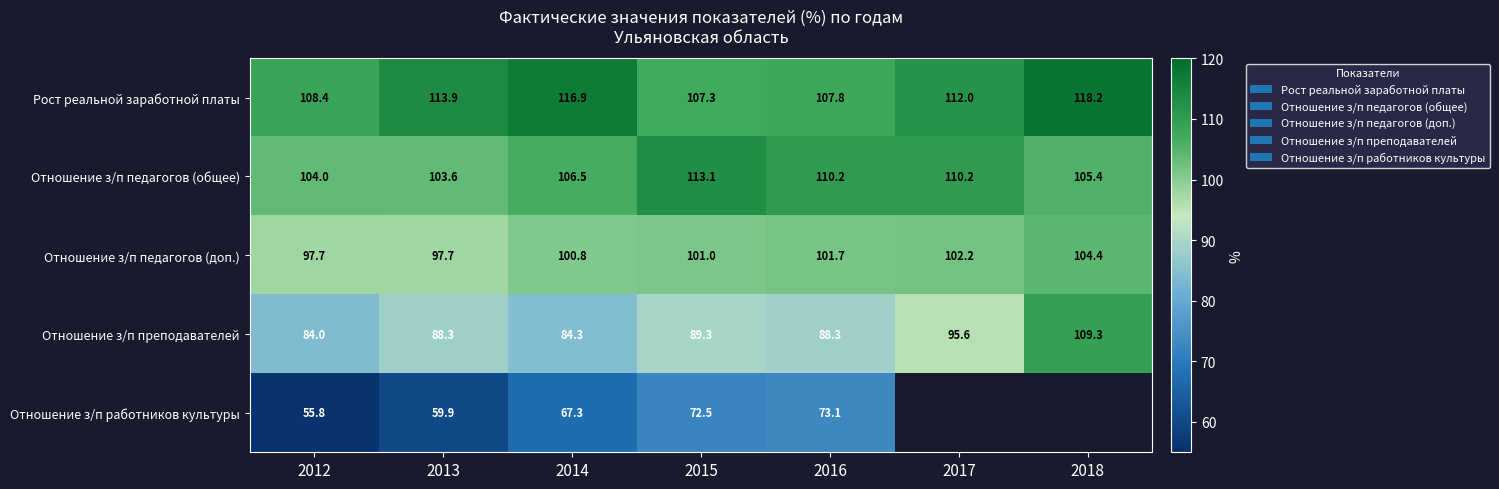

Is it true that Отношение з/п работников культуры equals 103.3 at 2015?

False